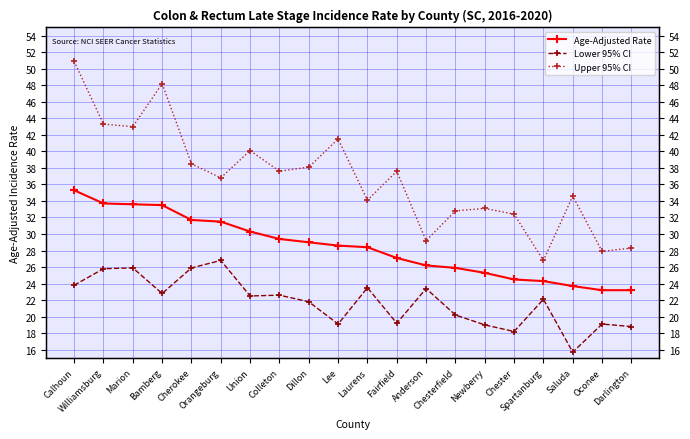

True or false: Upper 95% CI and Lower 95% CI cross at least once.

False